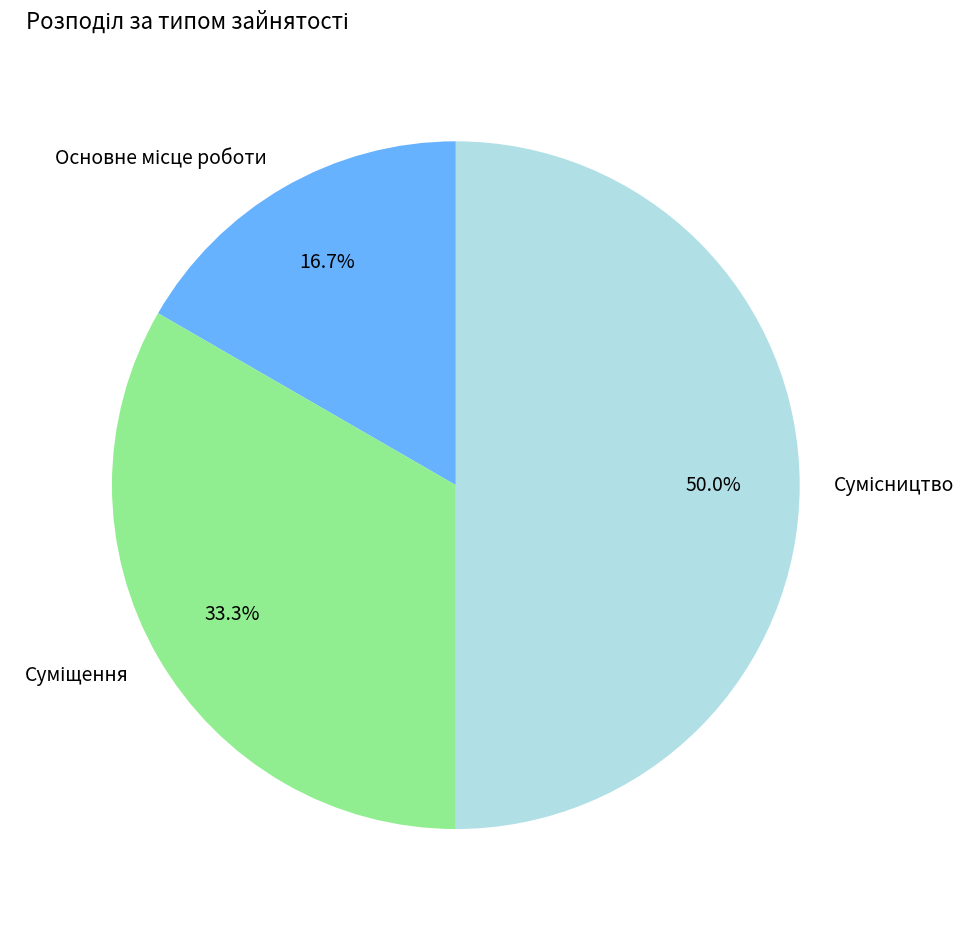

How many segments does this pie chart have?

3